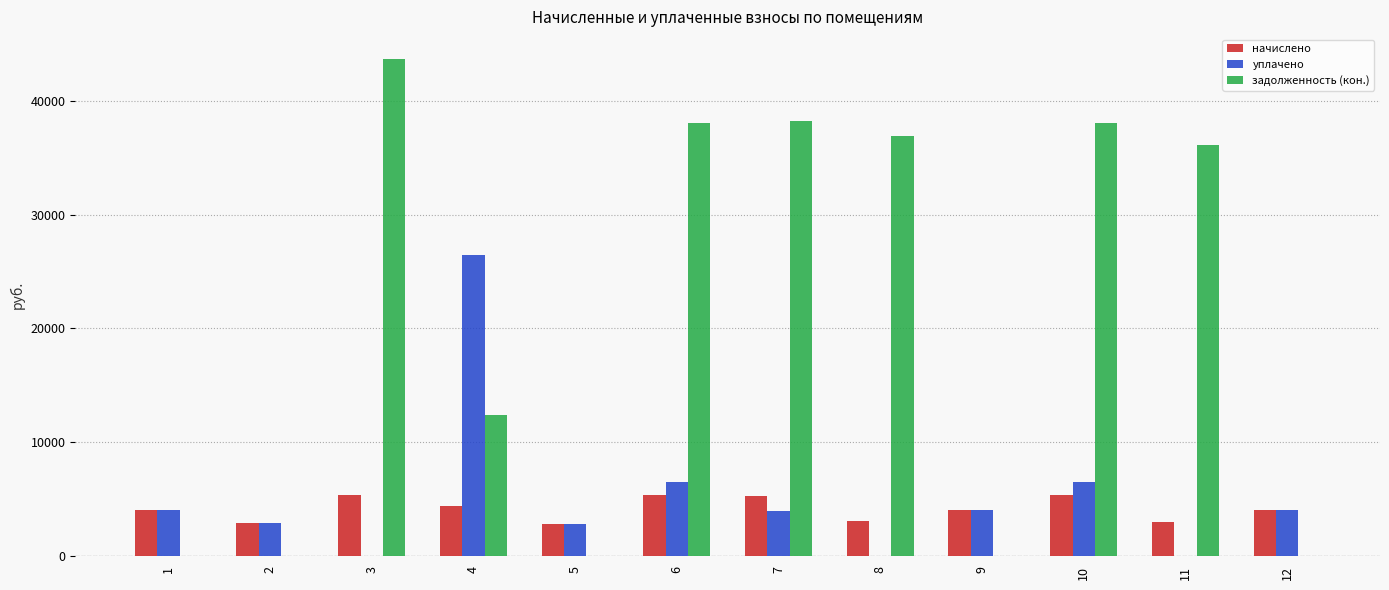

Between 6 and 8, which series saw the biggest shift?

уплачено